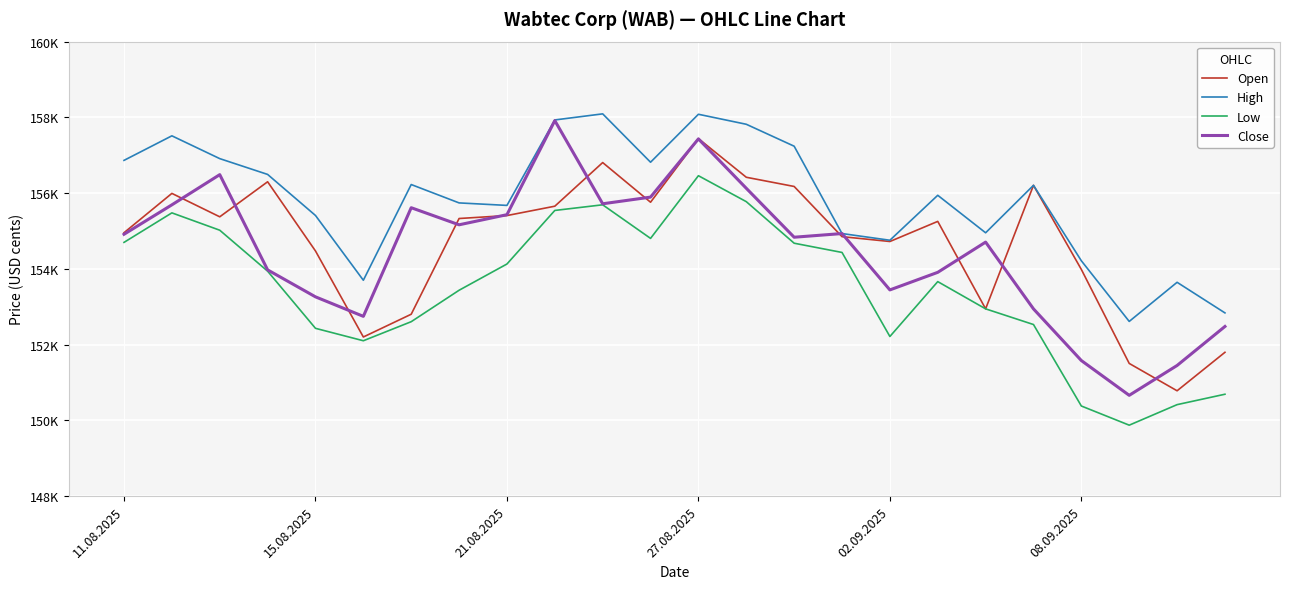

Is this an area chart (filled region under the line)?

No